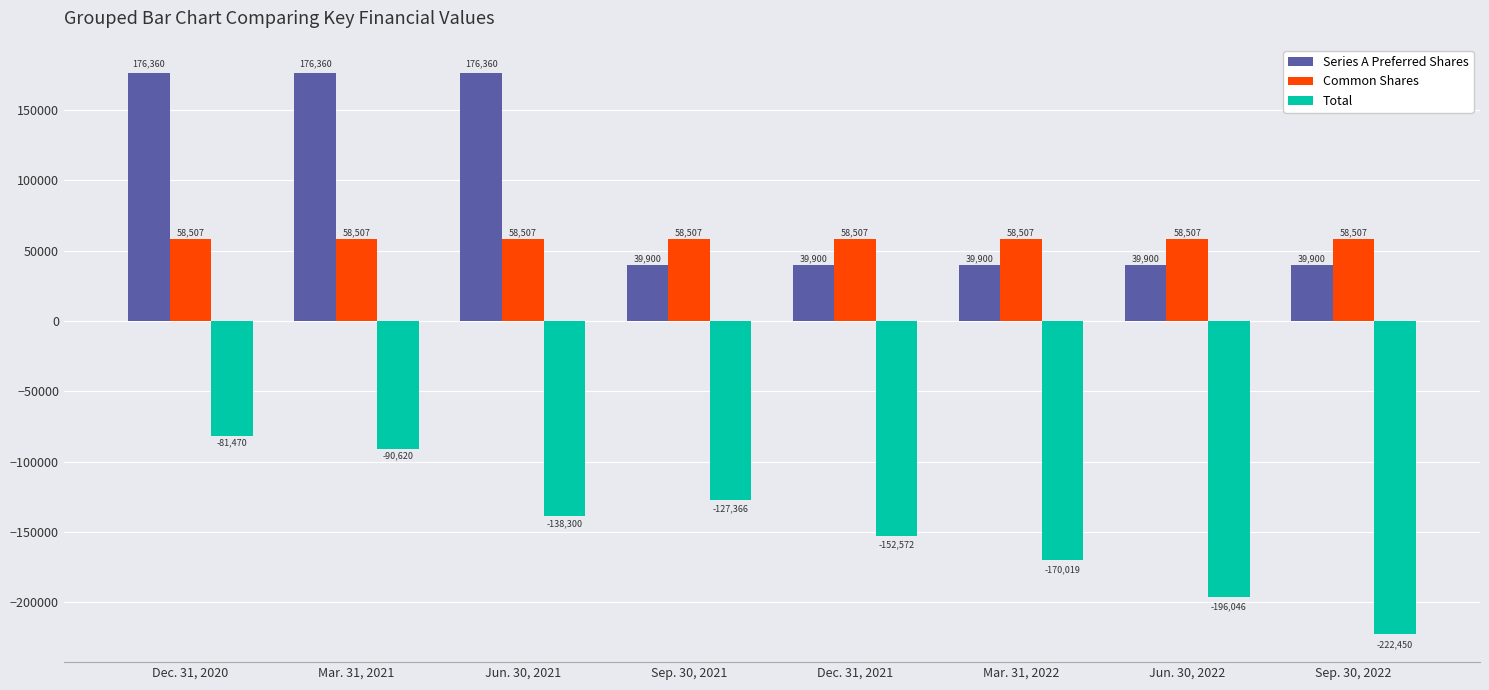

True or false: Common Shares has a value of 58507 at Sep. 30, 2021.

True